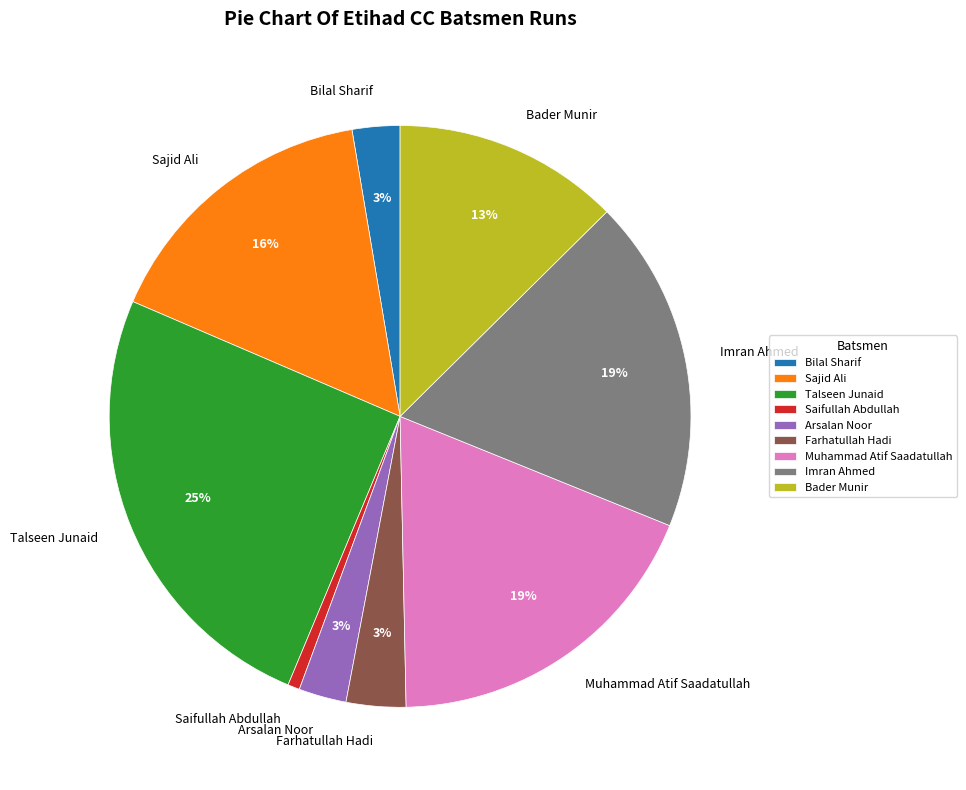

How many slices are in this pie chart?

9